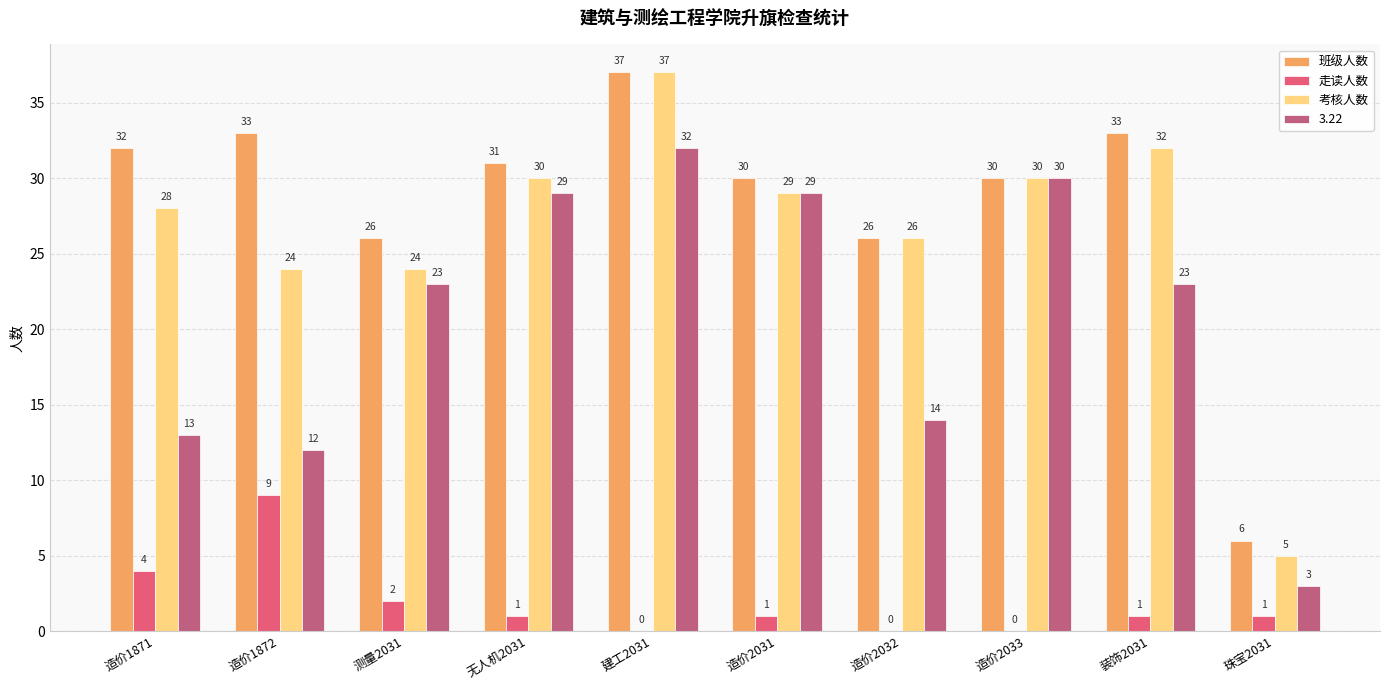

What is the sum of the 班级人数 values at 造价1871 and 珠宝2031?

38